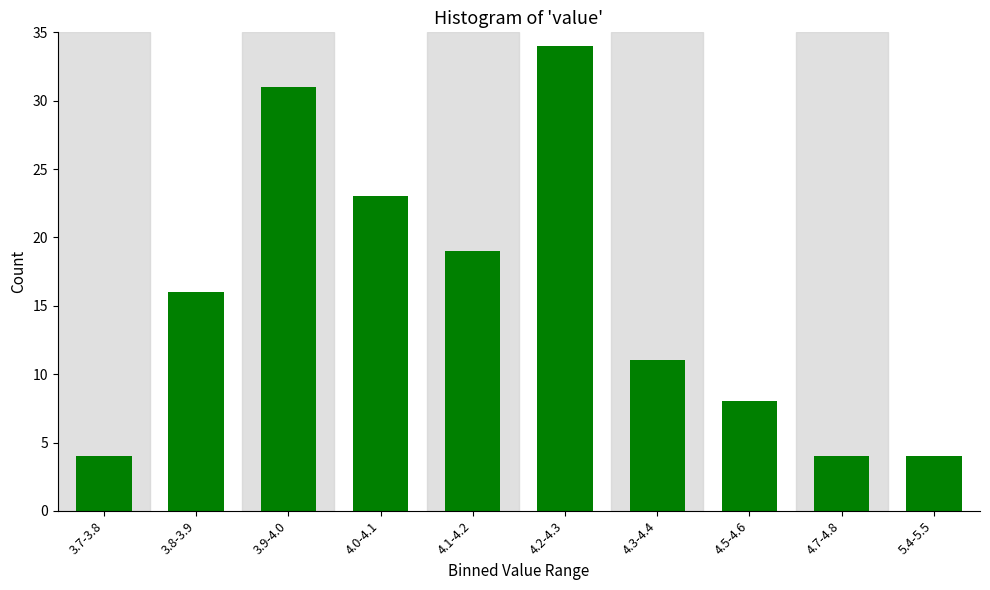

Reading left to right, transcribe all the data shown in this chart.

3.7-3.8=4	3.8-3.9=16	3.9-4.0=31	4.0-4.1=23	4.1-4.2=19	4.2-4.3=34	4.3-4.4=11	4.5-4.6=8	4.7-4.8=4	5.4-5.5=4